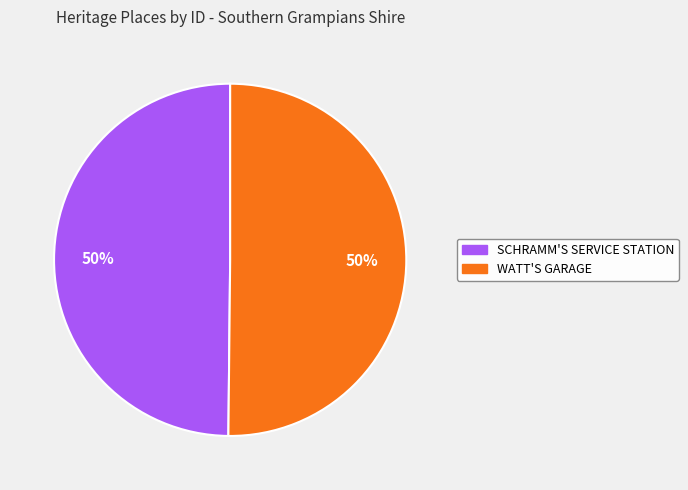

What percentage is the WATT'S GARAGE slice, to the nearest percent?

50%